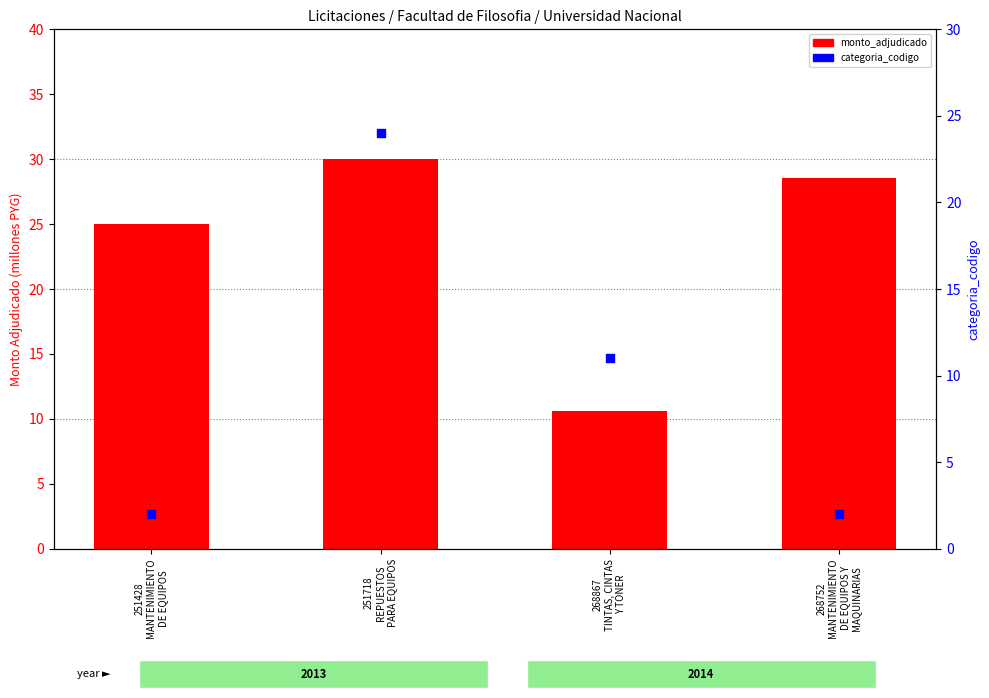

What is the total value across all series at 251428
MANTENIMIENTO
DE EQUIPOS?

27.0